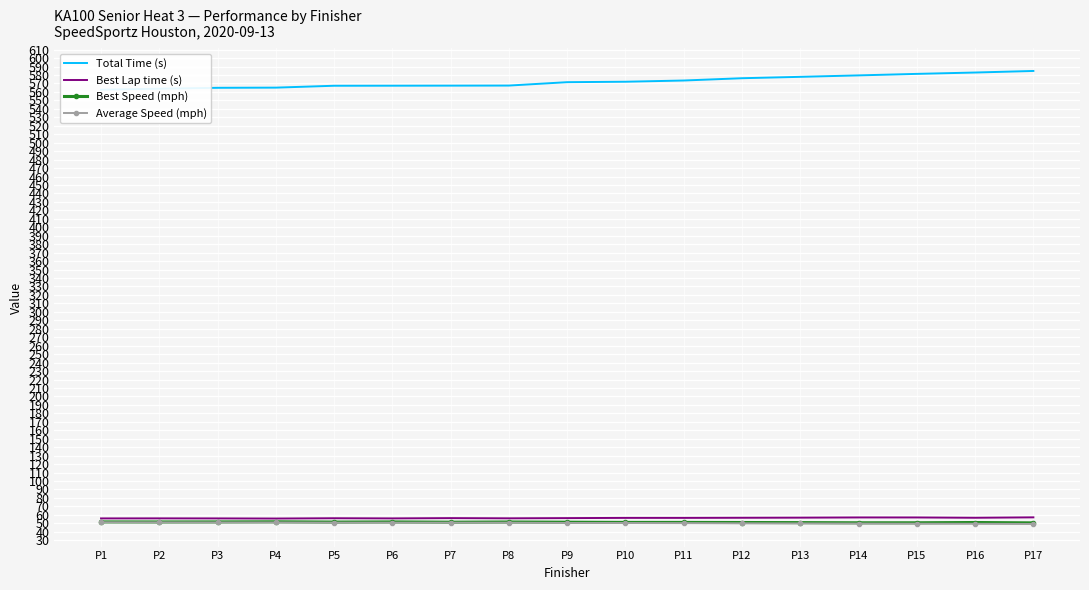

Is this an area chart (filled region under the line)?

No